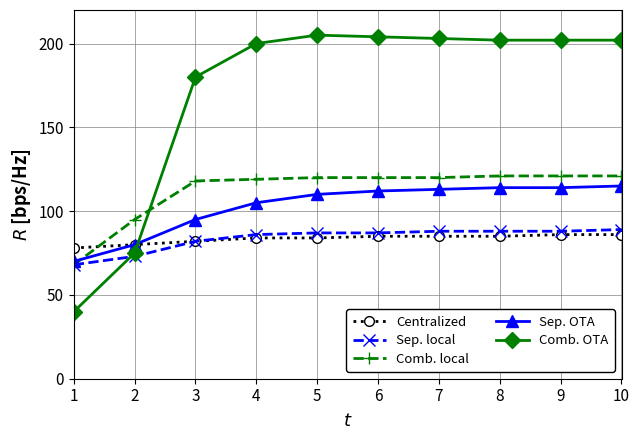

How many values in the Centralized series are below 85?

5